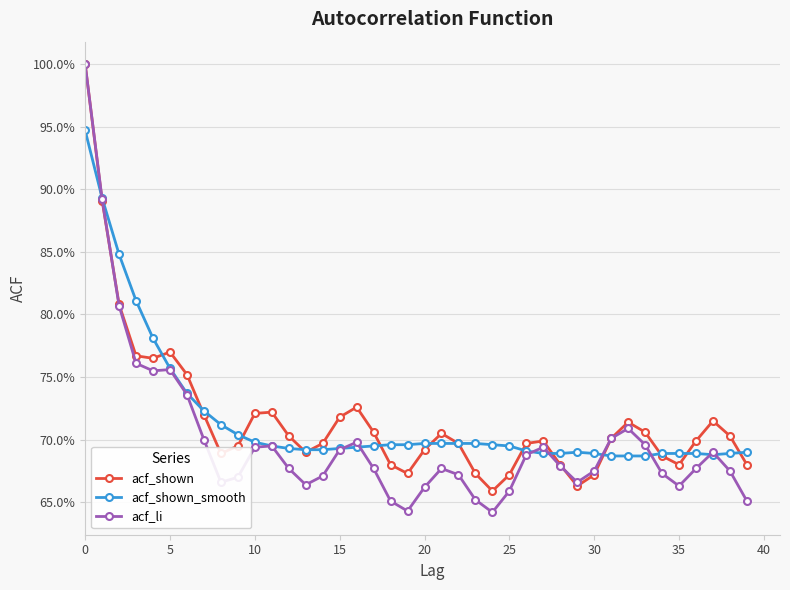

In acf_shown, how many points are lower than both neighbors (excluding endpoints)?

7